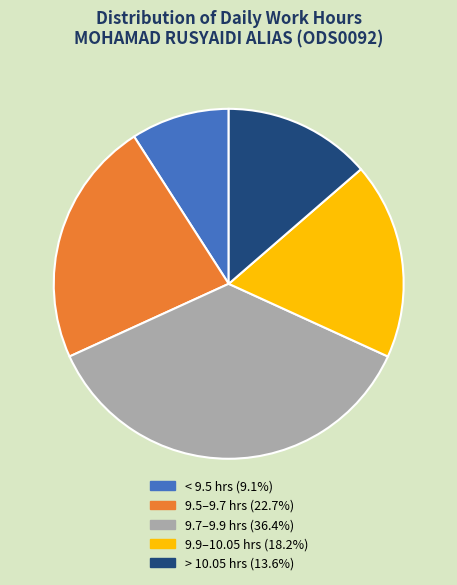

Is < 9.5 hrs (9.1%) the majority of the pie?

No